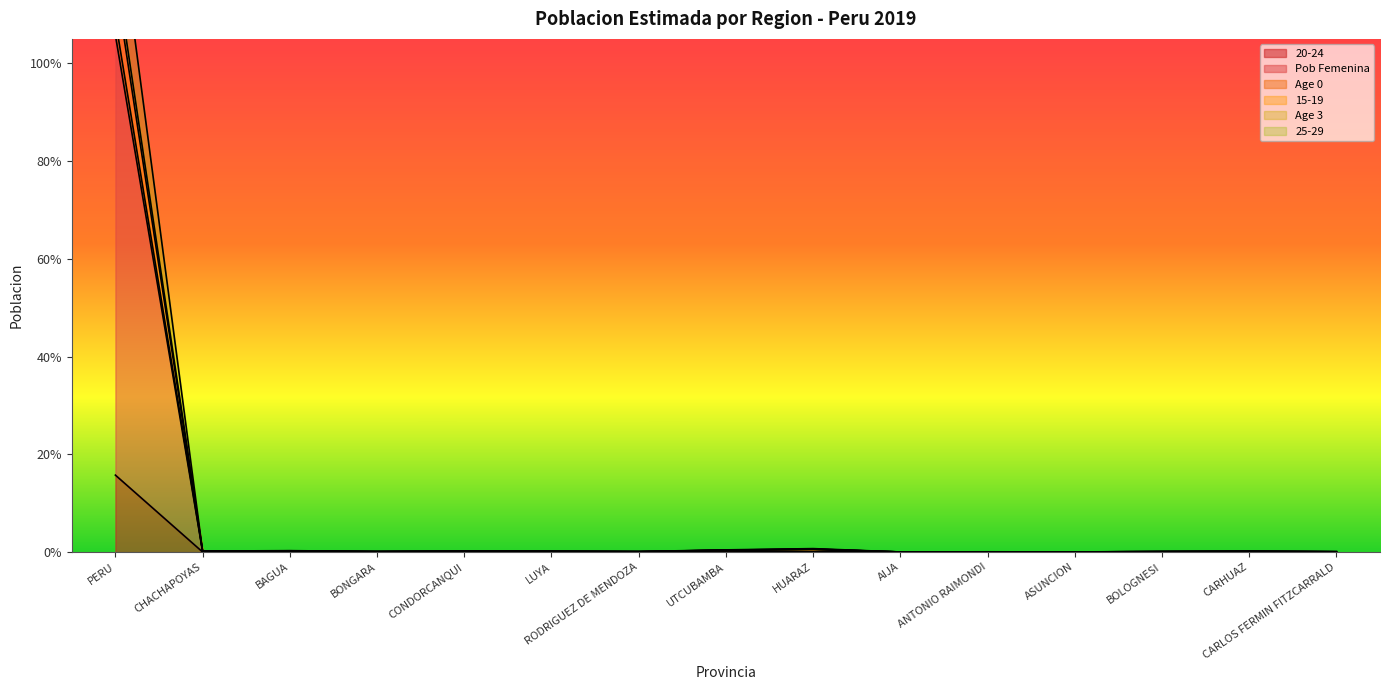

Reading left to right, extract all data points from this chart.

20-24: PERU=0.2	CHACHAPOYAS=0.0	BAGUA=0.0	BONGARA=0.0	CONDORCANQUI=0.0	LUYA=0.0	RODRIGUEZ DE MENDOZA=0.0	UTCUBAMBA=0.0	HUARAZ=0.0	AIJA=0.0	ANTONIO RAIMONDI=0.0	ASUNCION=0.0	BOLOGNESI=0.0	CARHUAZ=0.0	CARLOS FERMIN FITZCARRALD=0.0
Pob Femenina: PERU=1.1	CHACHAPOYAS=0.0	BAGUA=0.0	BONGARA=0.0	CONDORCANQUI=0.0	LUYA=0.0	RODRIGUEZ DE MENDOZA=0.0	UTCUBAMBA=0.0	HUARAZ=0.0	AIJA=0.0	ANTONIO RAIMONDI=0.0	ASUNCION=0.0	BOLOGNESI=0.0	CARHUAZ=0.0	CARLOS FERMIN FITZCARRALD=0.0
Age 0: PERU=1.2	CHACHAPOYAS=0.0	BAGUA=0.0	BONGARA=0.0	CONDORCANQUI=0.0	LUYA=0.0	RODRIGUEZ DE MENDOZA=0.0	UTCUBAMBA=0.0	HUARAZ=0.0	AIJA=0.0	ANTONIO RAIMONDI=0.0	ASUNCION=0.0	BOLOGNESI=0.0	CARHUAZ=0.0	CARLOS FERMIN FITZCARRALD=0.0
15-19: PERU=1.2	CHACHAPOYAS=0.0	BAGUA=0.0	BONGARA=0.0	CONDORCANQUI=0.0	LUYA=0.0	RODRIGUEZ DE MENDOZA=0.0	UTCUBAMBA=0.0	HUARAZ=0.0	AIJA=0.0	ANTONIO RAIMONDI=0.0	ASUNCION=0.0	BOLOGNESI=0.0	CARHUAZ=0.0	CARLOS FERMIN FITZCARRALD=0.0
Age 3: PERU=1.4	CHACHAPOYAS=0.0	BAGUA=0.0	BONGARA=0.0	CONDORCANQUI=0.0	LUYA=0.0	RODRIGUEZ DE MENDOZA=0.0	UTCUBAMBA=0.0	HUARAZ=0.0	AIJA=0.0	ANTONIO RAIMONDI=0.0	ASUNCION=0.0	BOLOGNESI=0.0	CARHUAZ=0.0	CARLOS FERMIN FITZCARRALD=0.0
25-29: PERU=1.1	CHACHAPOYAS=0.0	BAGUA=0.0	BONGARA=0.0	CONDORCANQUI=0.0	LUYA=0.0	RODRIGUEZ DE MENDOZA=0.0	UTCUBAMBA=0.0	HUARAZ=0.0	AIJA=0.0	ANTONIO RAIMONDI=0.0	ASUNCION=0.0	BOLOGNESI=0.0	CARHUAZ=0.0	CARLOS FERMIN FITZCARRALD=0.0